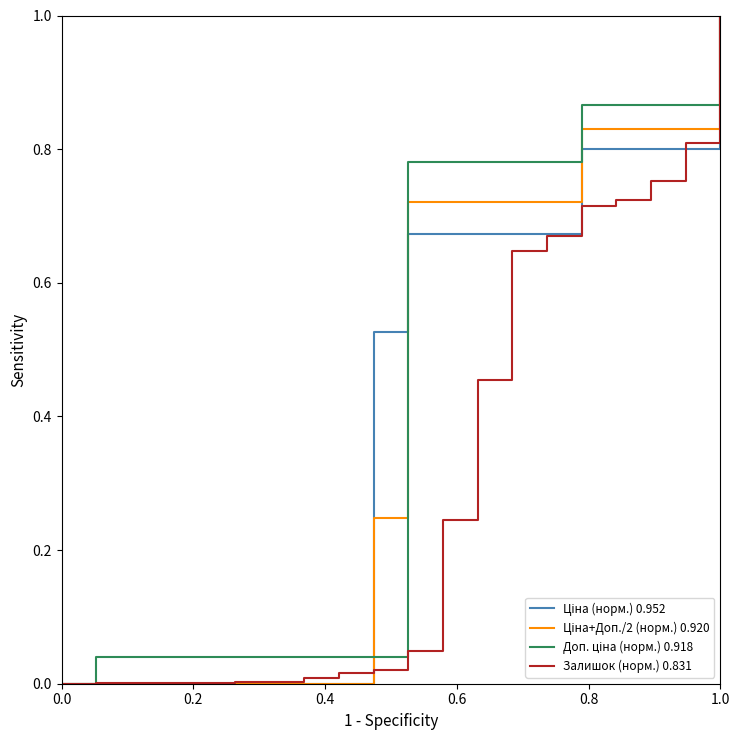

What is the maximum value shown in the chart?

1.0